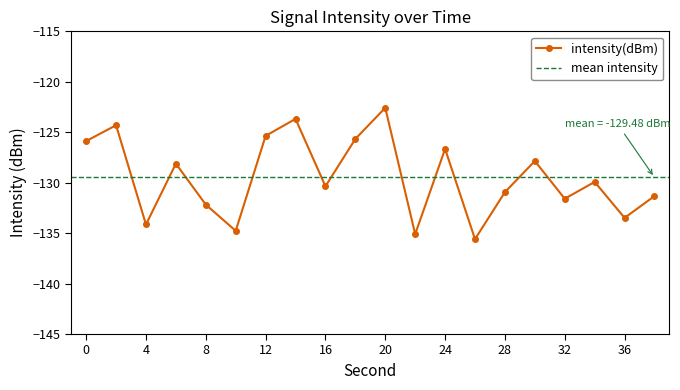

Which has a higher value, 26 or 14?

14